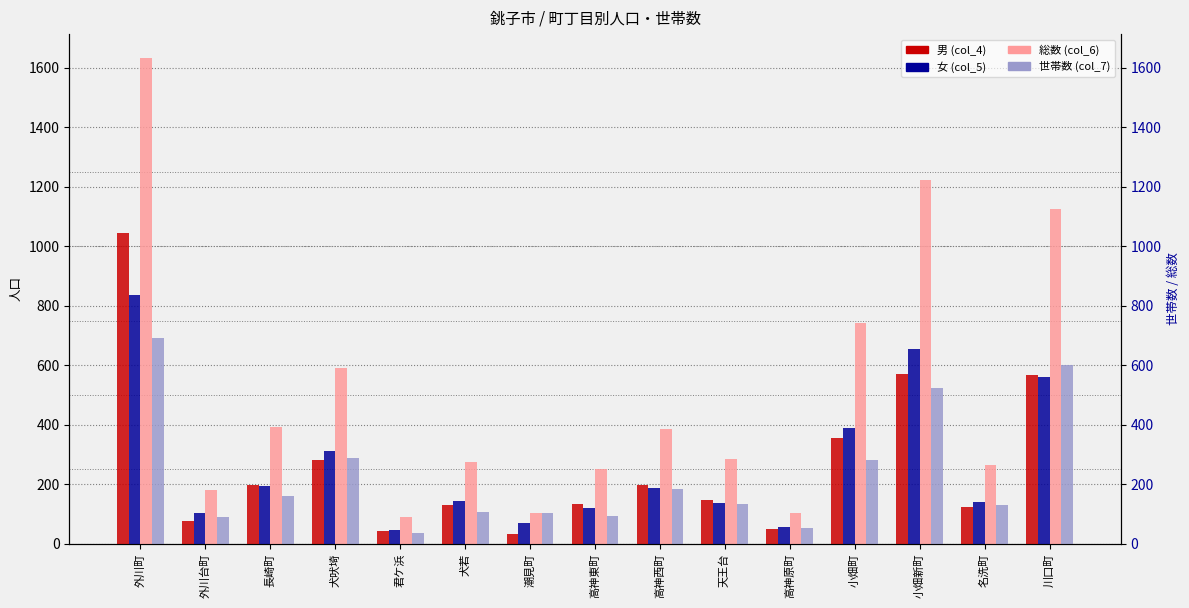

Are the bars grouped side by side (vs. stacked)?

Yes